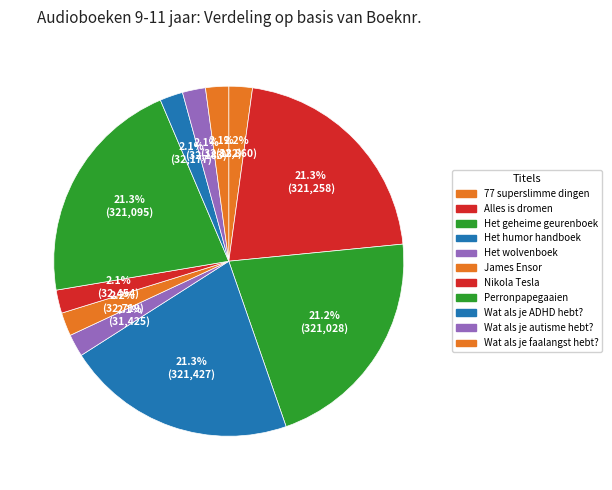

Approximately how many times larger is the value at Het wolvenboek compared to Wat als je faalangst hebt??

1.0